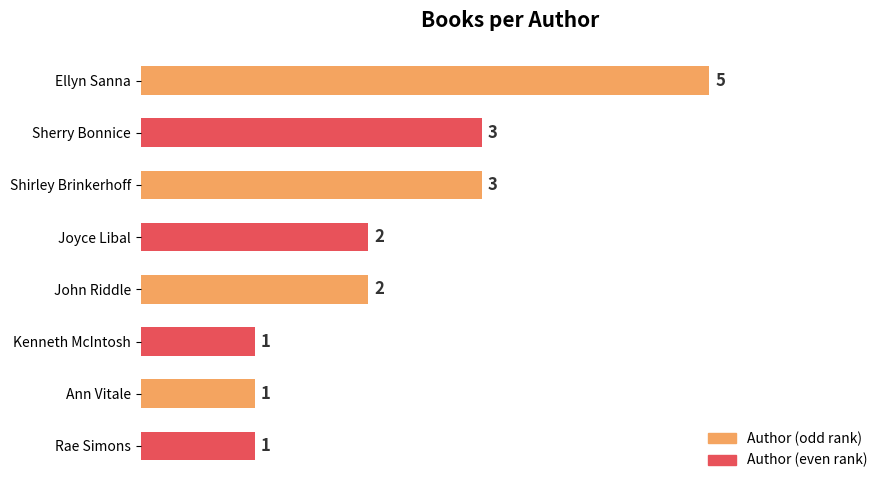

What is the average value?

2